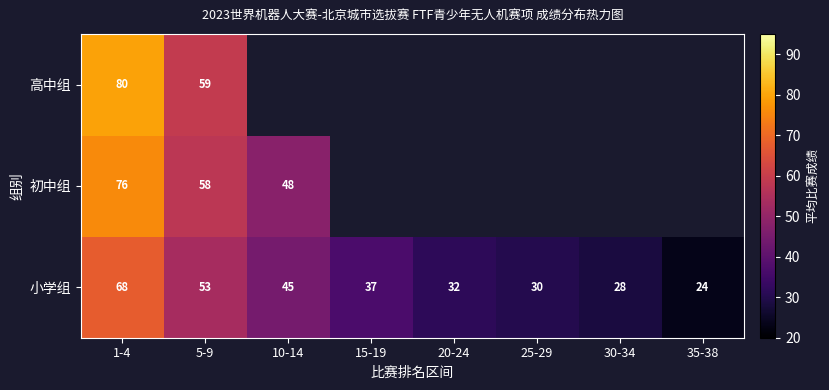

How many data points does each series have?

8